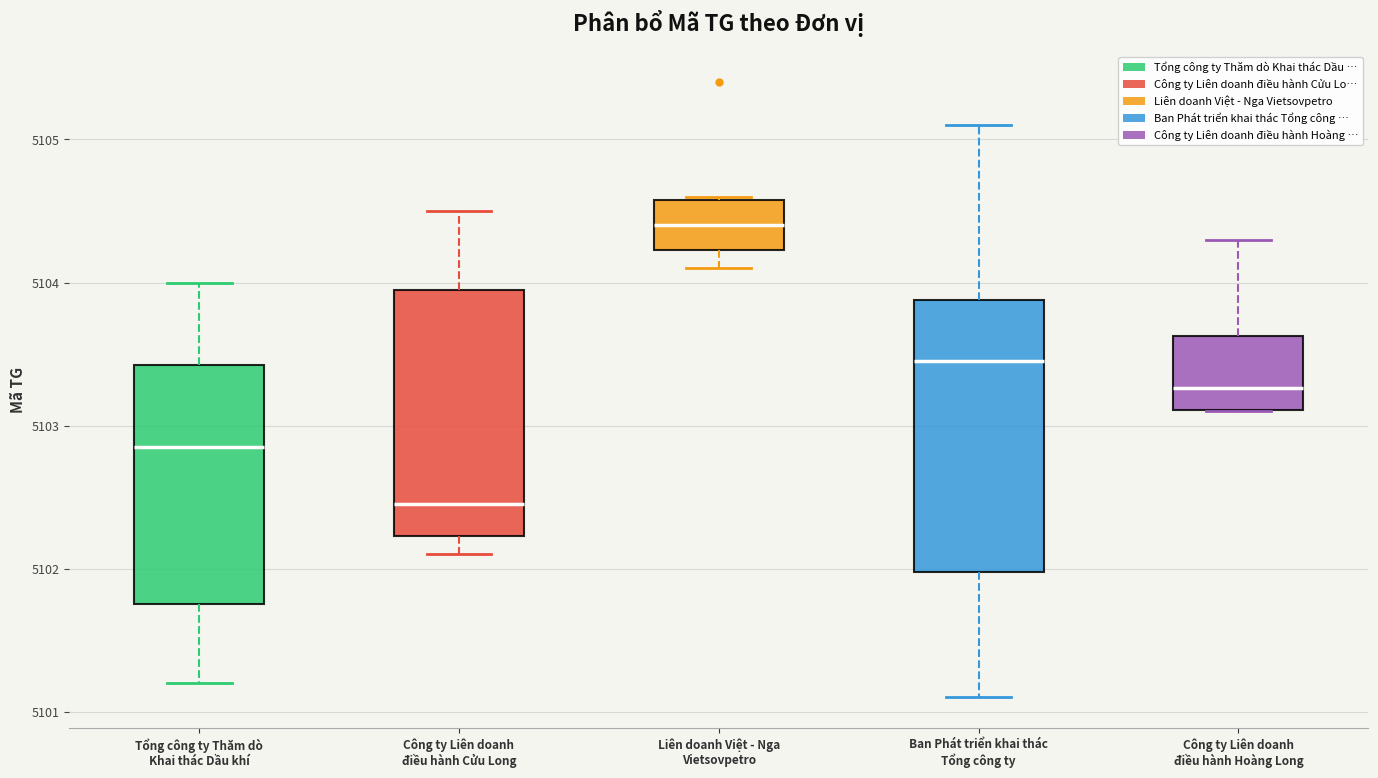

Which box's median line is the highest?

Liên doanh Việt - Nga Vietsovpetro